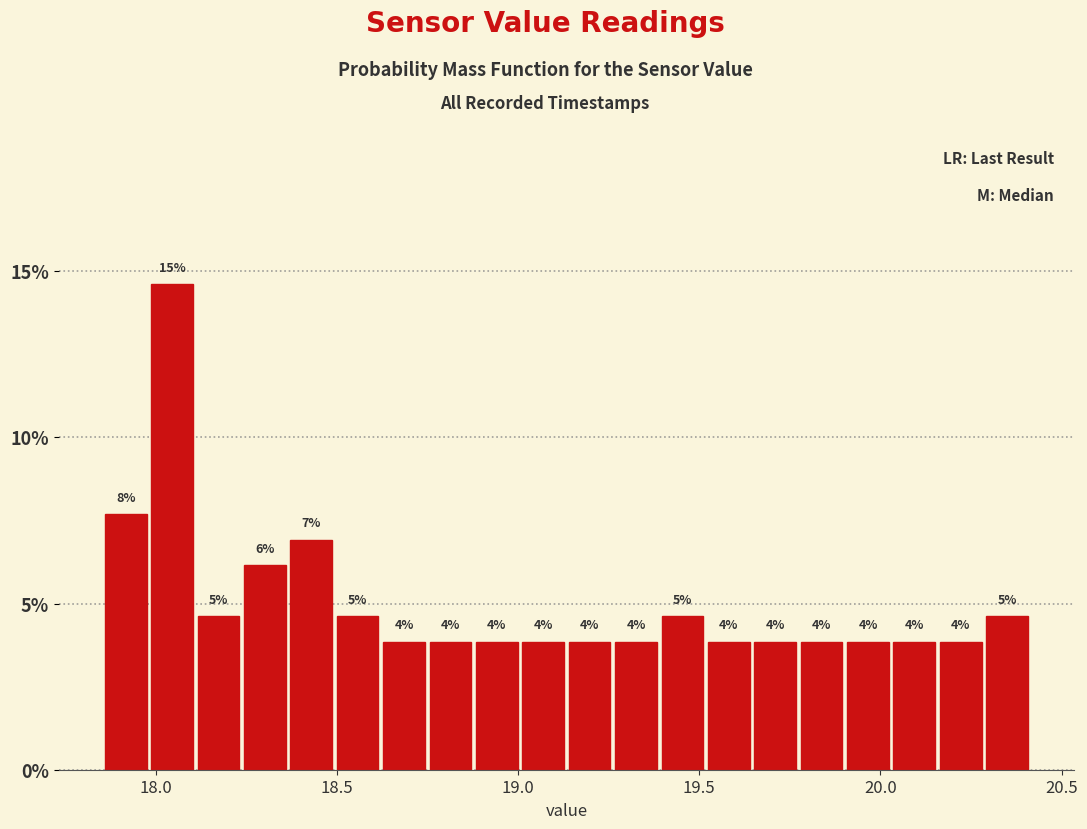

Read against the x-axis, roughly where is the centre of the tallest bar?

18.05